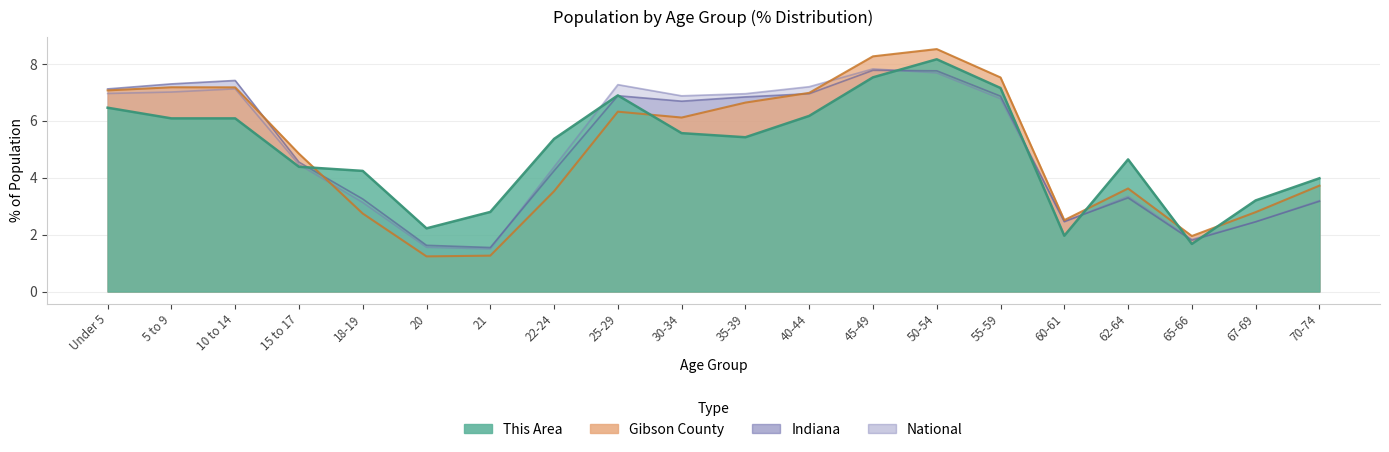

Where is Indiana nearest to the value 4?

22-24